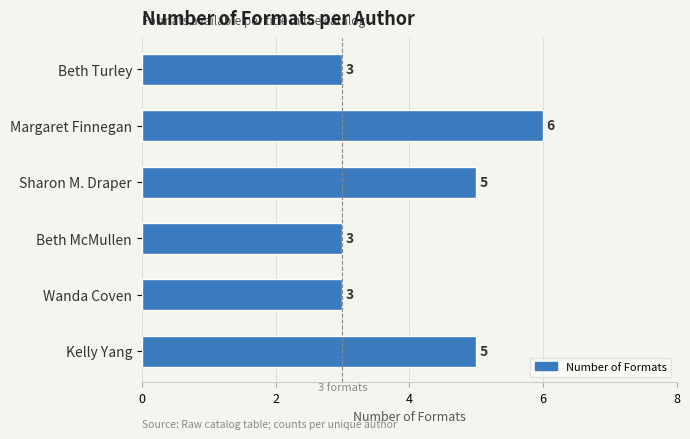

Reading top to bottom, extract all data points from this chart.

Beth Turley=3	Margaret Finnegan=6	Sharon M. Draper=5	Beth McMullen=3	Wanda Coven=3	Kelly Yang=5